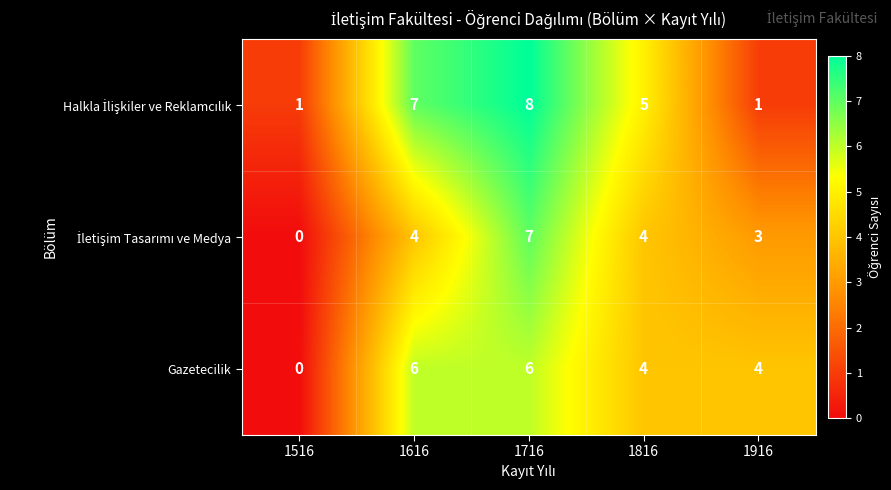

The value of Gazetecilik at 1516 is 0. True or false?

True